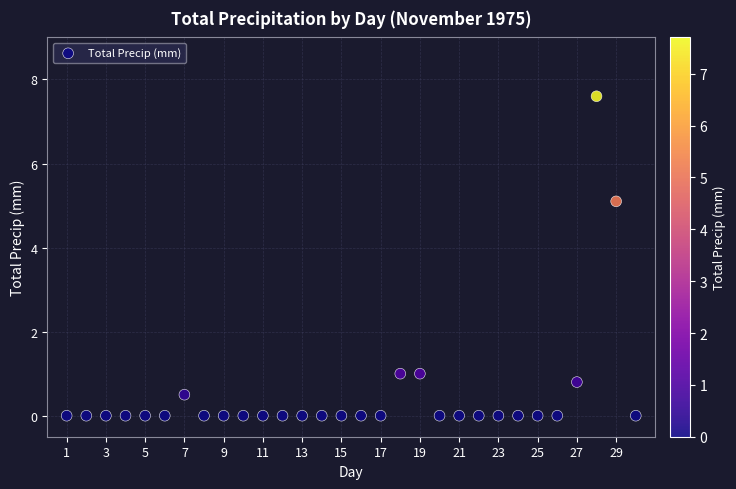

What is the range of X values (max minus min)?

29.0